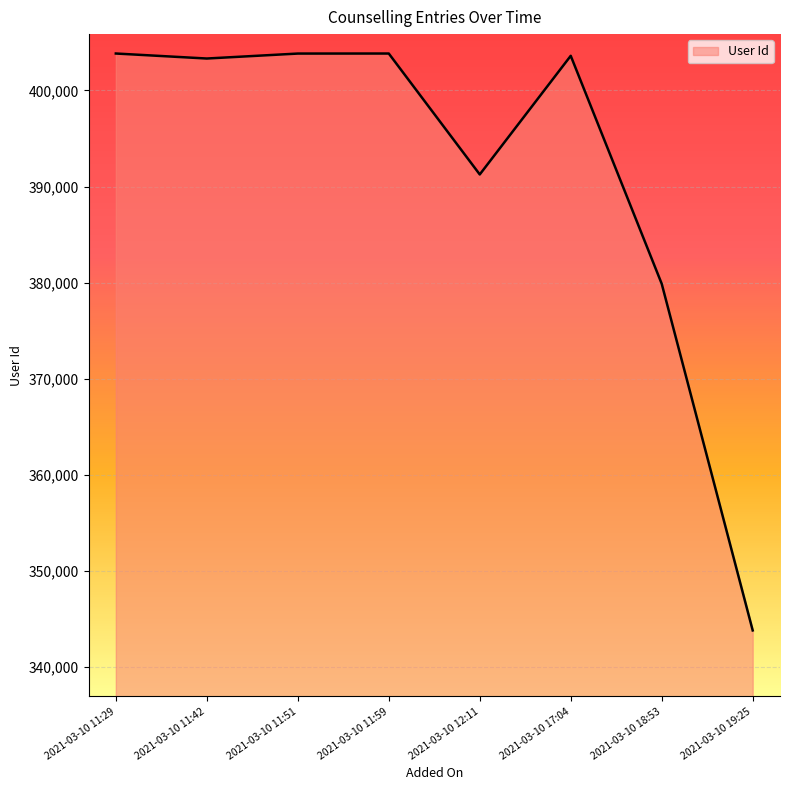

How many interior local valleys (lower than both neighbors) does the data have?

2